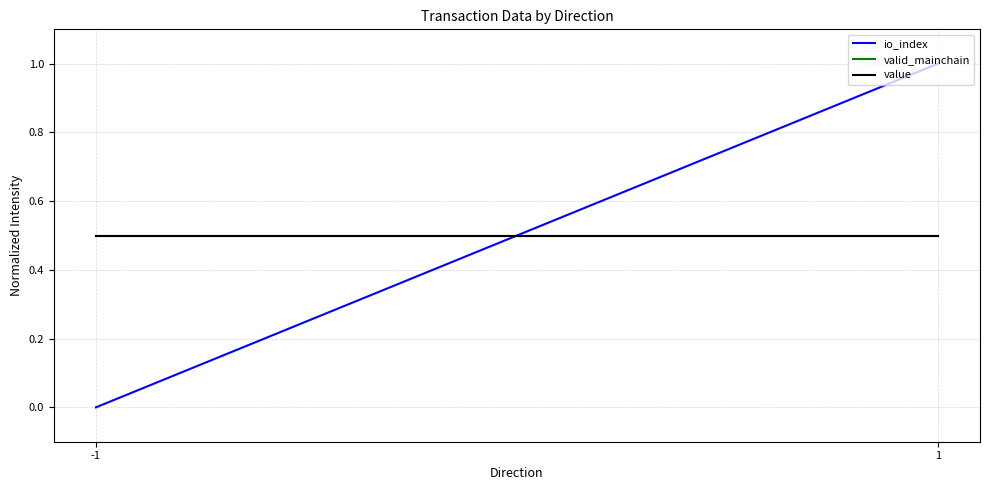

At which label is io_index closest to 0?

-1